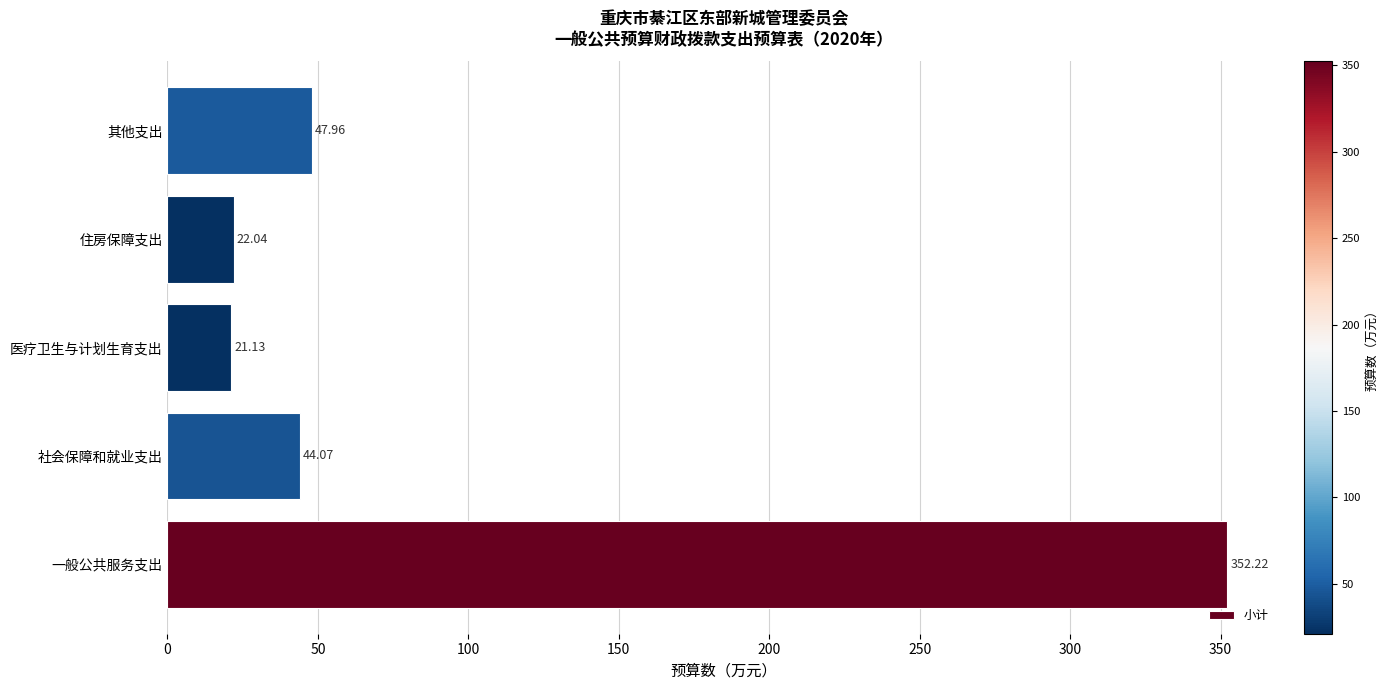

What is the difference between the values at 住房保障支出 and 其他支出?

25.9